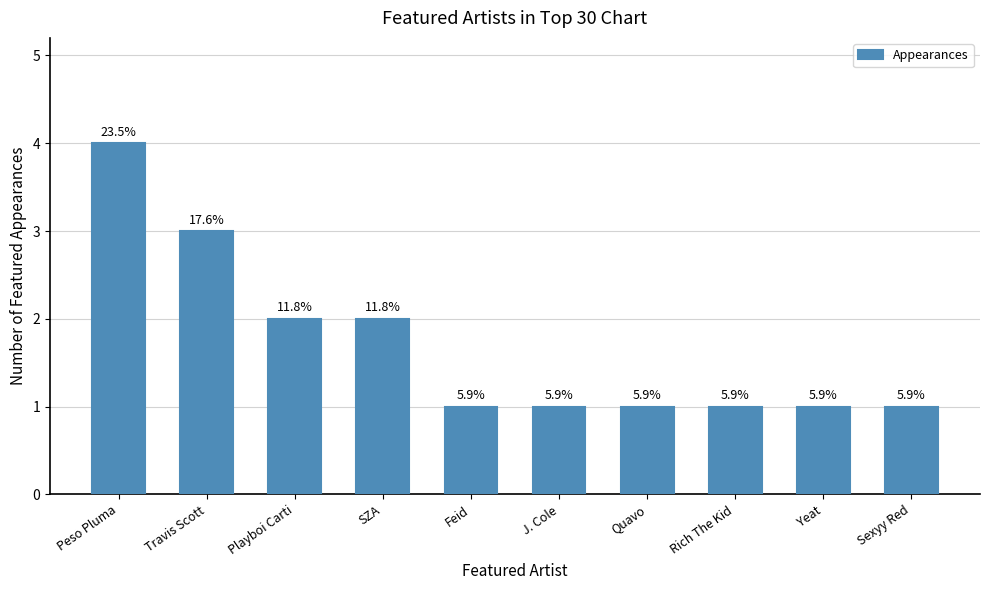

What is the sum of the values at Sexyy Red and SZA?

3